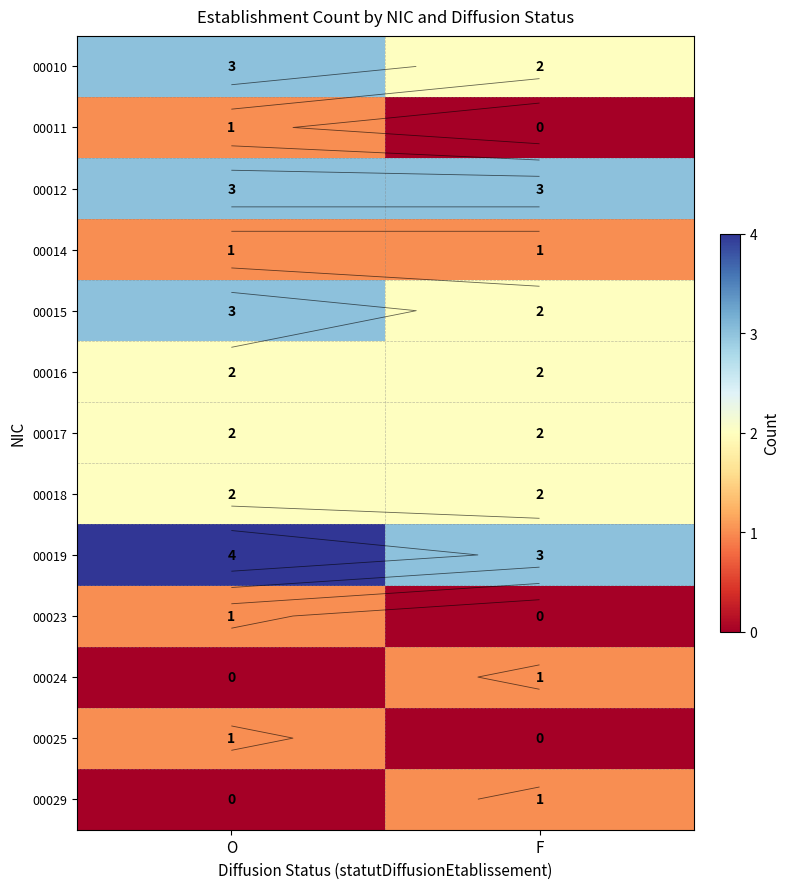

List the labels in order of 00019 value, largest first.

O, F